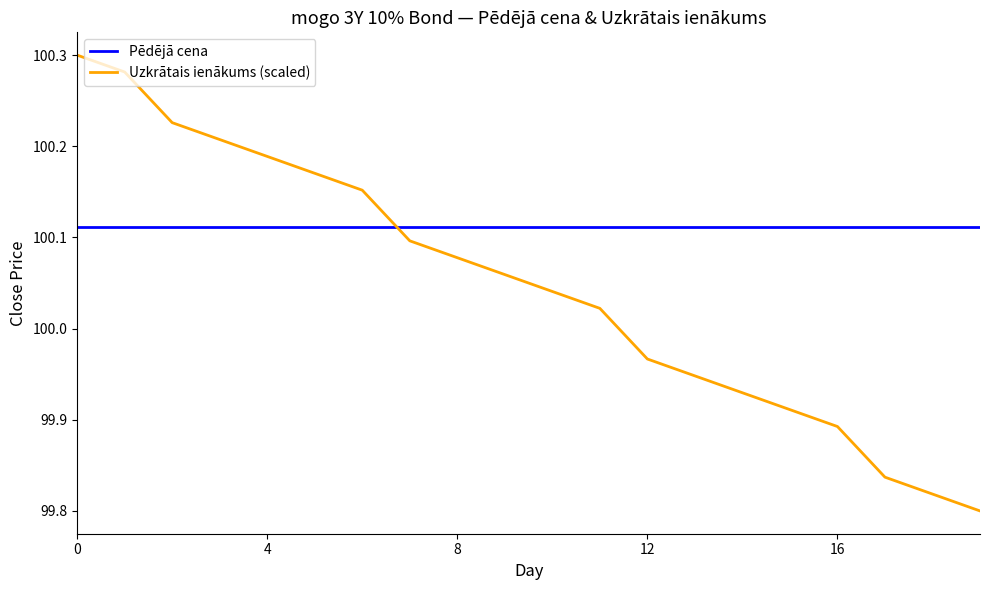

After their last crossing, which series has the higher values: Pēdējā cena or Uzkrātais ienākums (scaled)?

Pēdējā cena